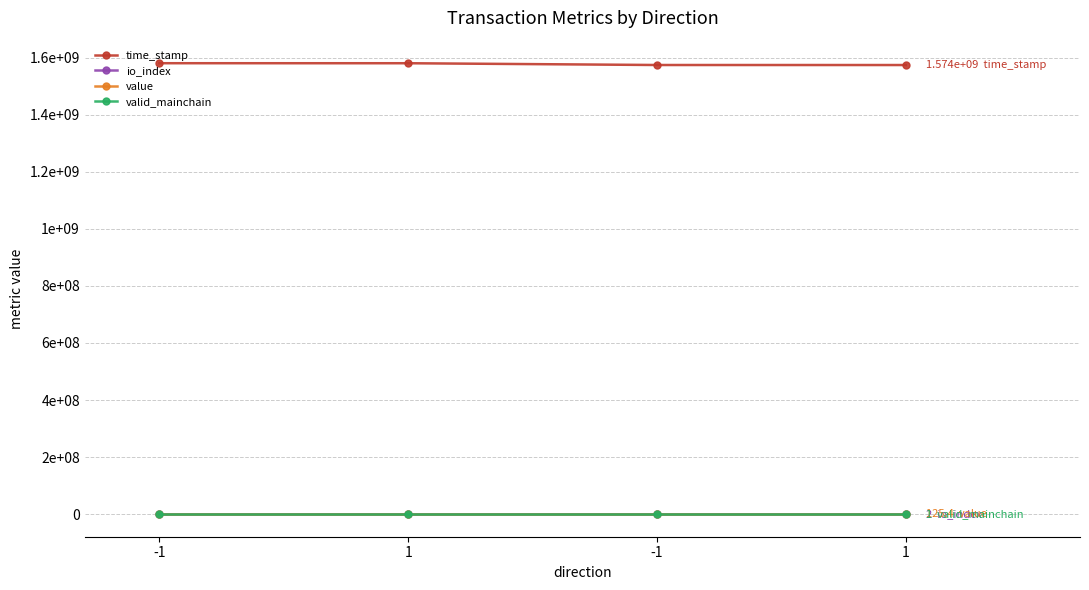

Reading left to right, transcribe all the data shown in this chart.

time_stamp: 1579996449.0	1579911208.0	1573712054.0	1573629919.0
io_index: 54.0	2.0	16.0	2.0
value: 125.4	125.4	125.4	125.4
valid_mainchain: 1.0	1.0	1.0	1.0